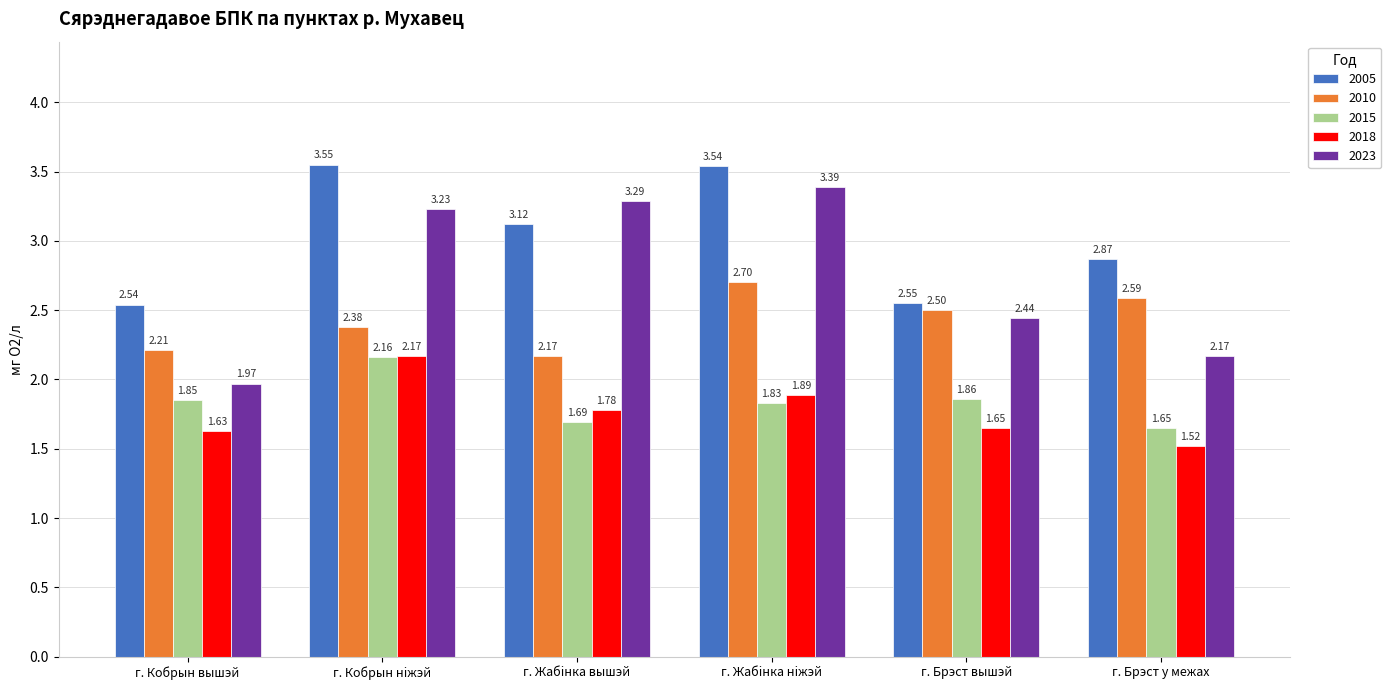

Where is 2005 nearest to the value 3?

г. Жабiнка вышэй